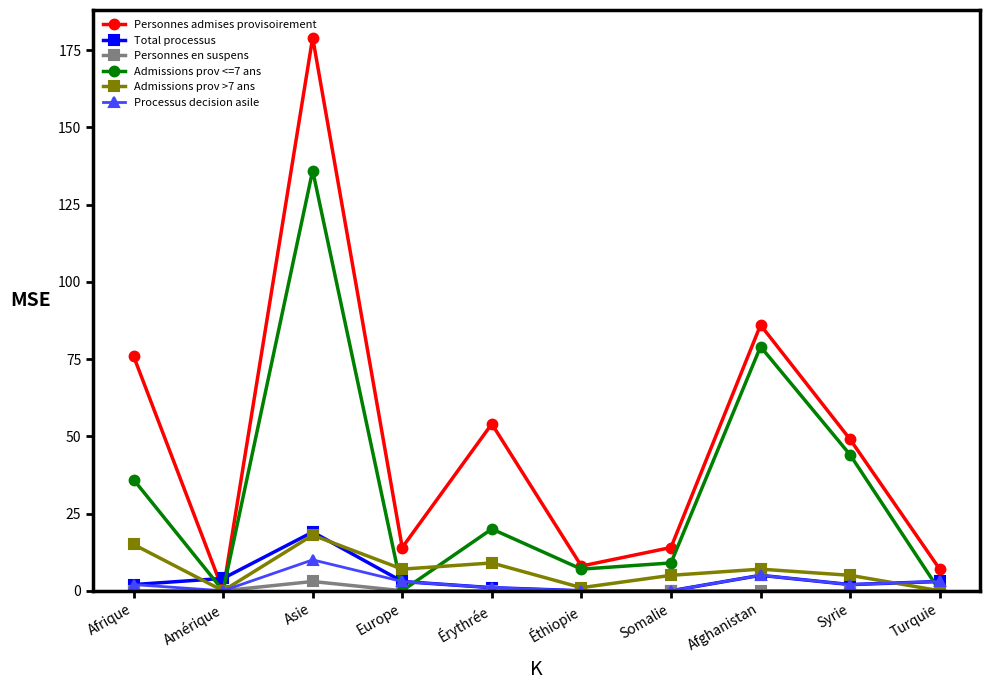

Which series has the largest total across all categories?

Personnes admises provisoirement